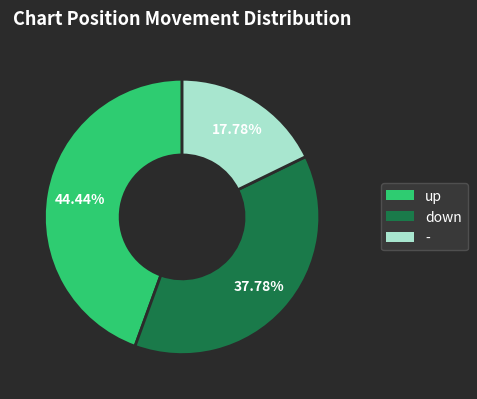

What is the ratio of the value at - to the value at up?

0.4